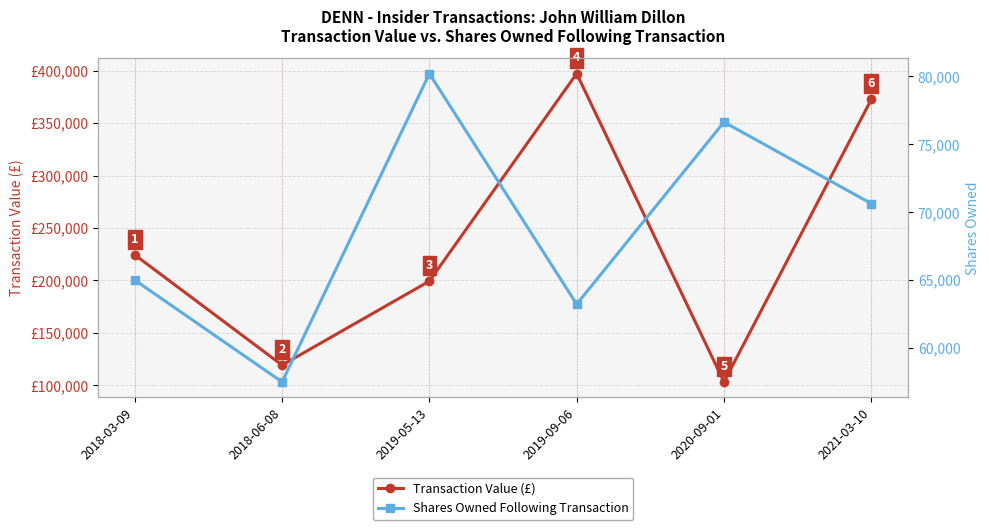

True or false: Shares Owned Following Transaction and Transaction Value (£) intersect in this chart.

False